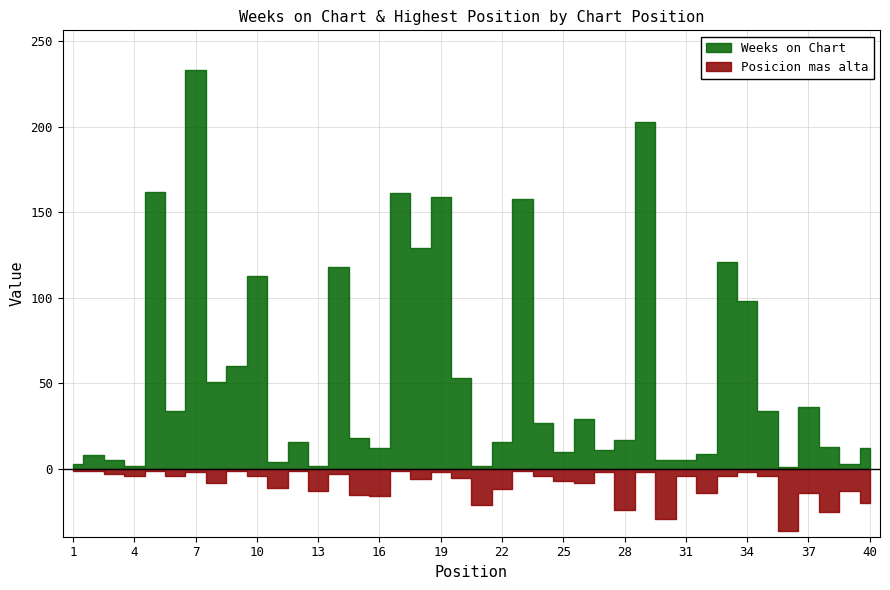

How many values in the Weeks on Chart series are below 18?

20